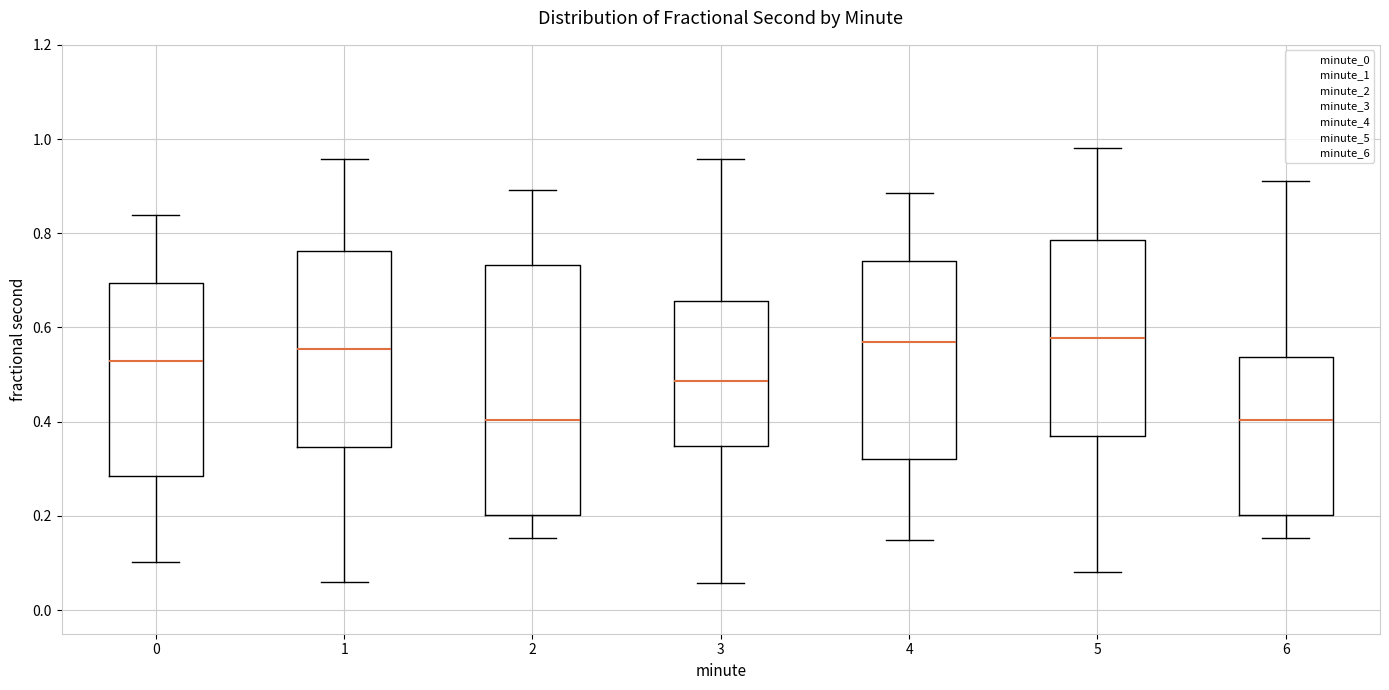

Where does the median line of the box at x = 4 sit on the y-axis? The values are not printed on the chart, so give them approximately, as read against the axis.

0.56